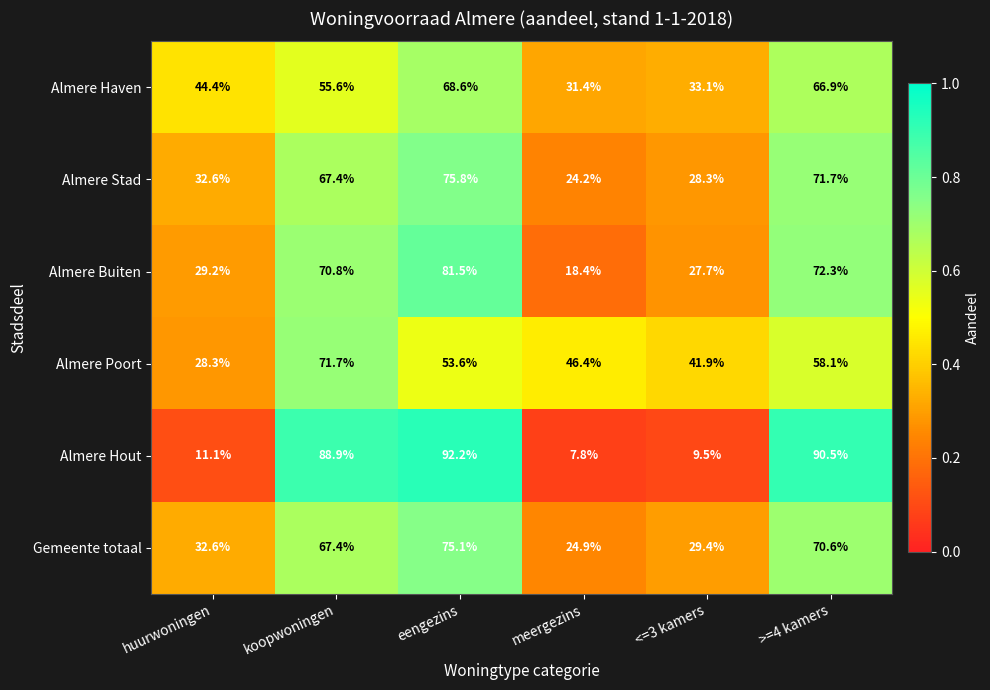

What is the difference between the Almere Haven values at koopwoningen and <=3 kamers?

22.5